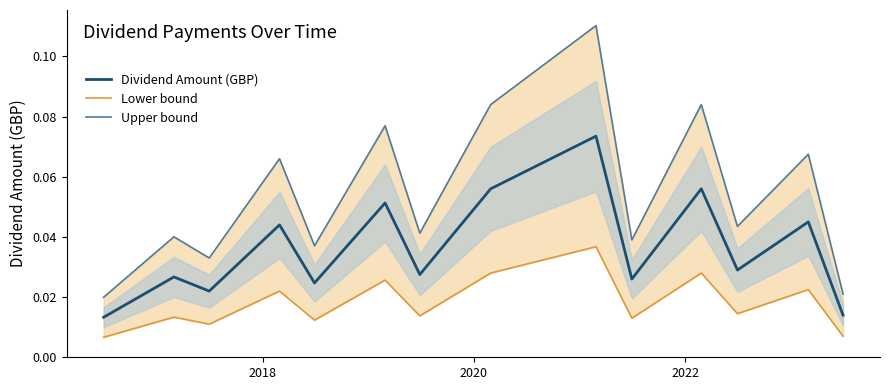

True or false: Upper bound has more than 1 interior local peaks.

True